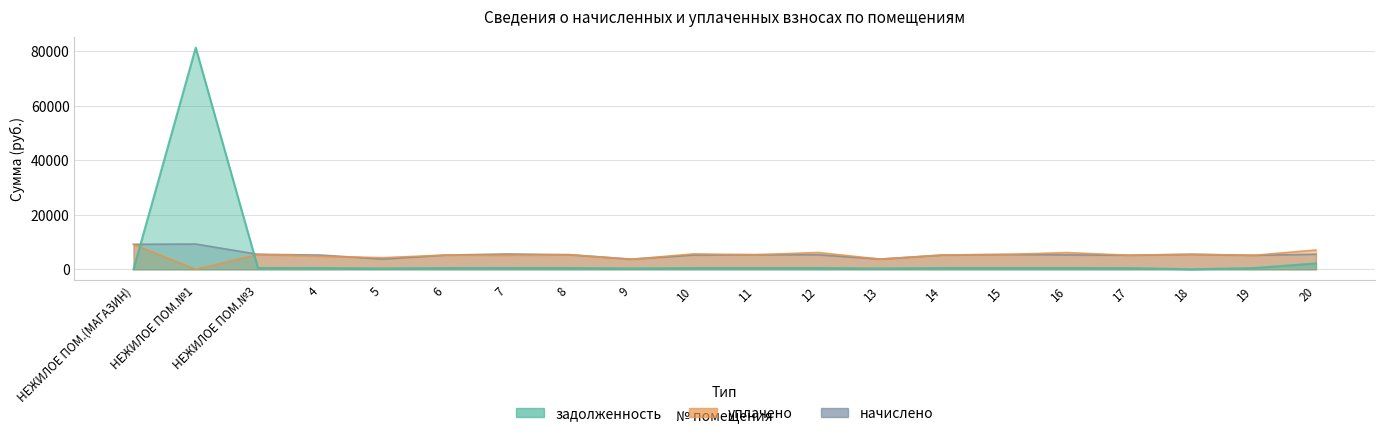

How many values in the начислено series exceed 5326?

10